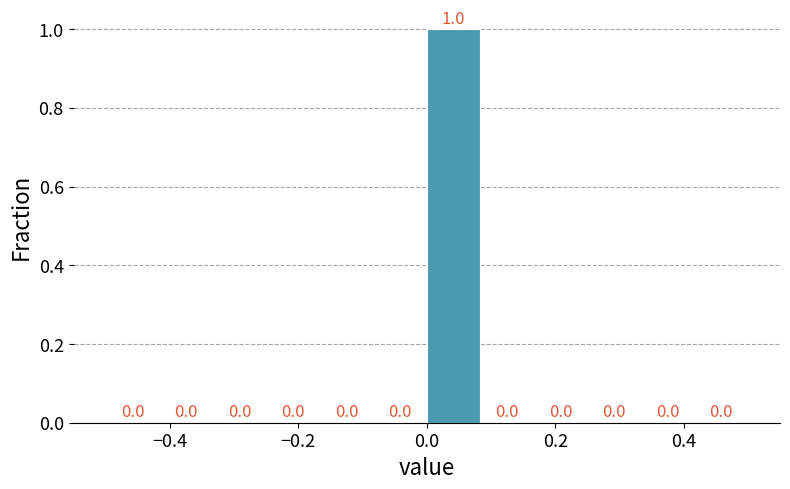

Over which range of the x-axis is the bar tallest?

0.00 to 0.08